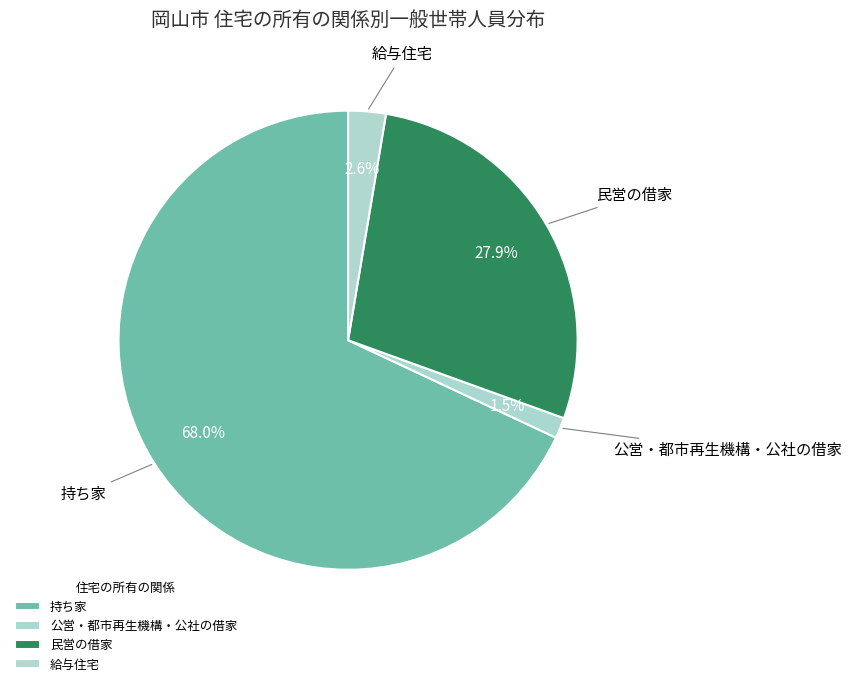

How many segments does this pie chart have?

4